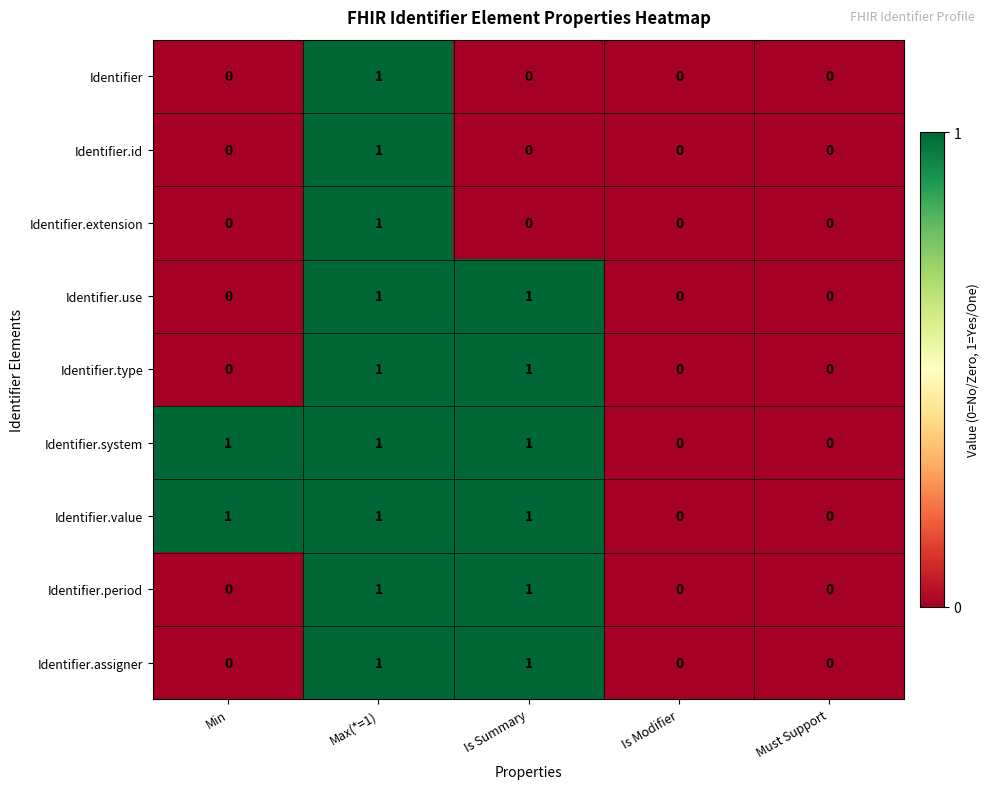

What is the sum of all Identifier.system values?

3